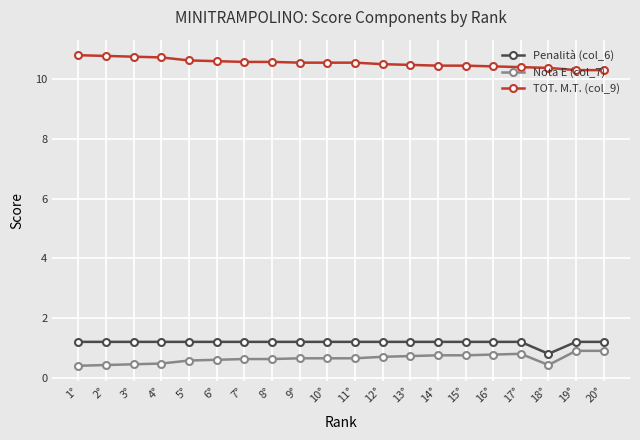

Count the TOT. M.T. (col_9) values in the range 10 to 11.

20